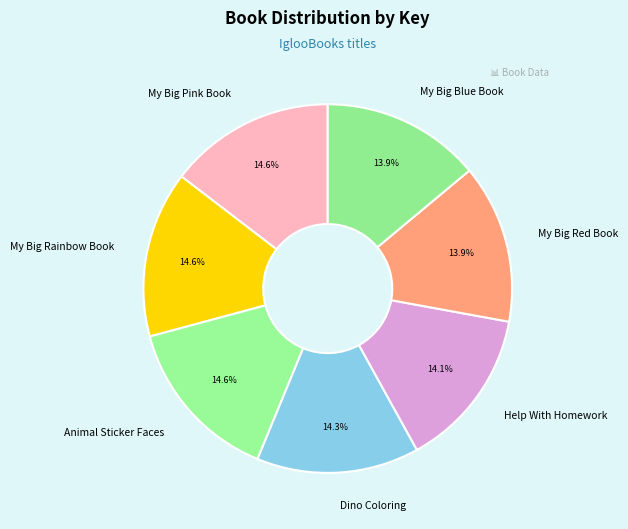

How much of the chart is everything except Help With Homework?

85.9%